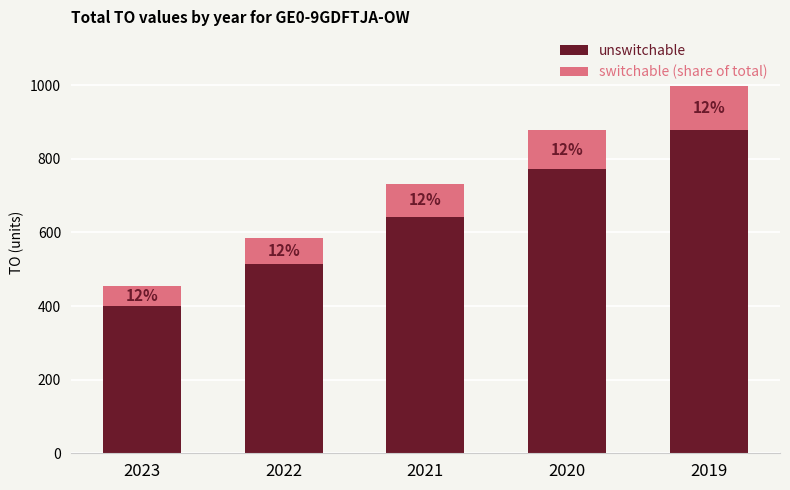

What are all the series names shown in the legend?

unswitchable, switchable (share of total)